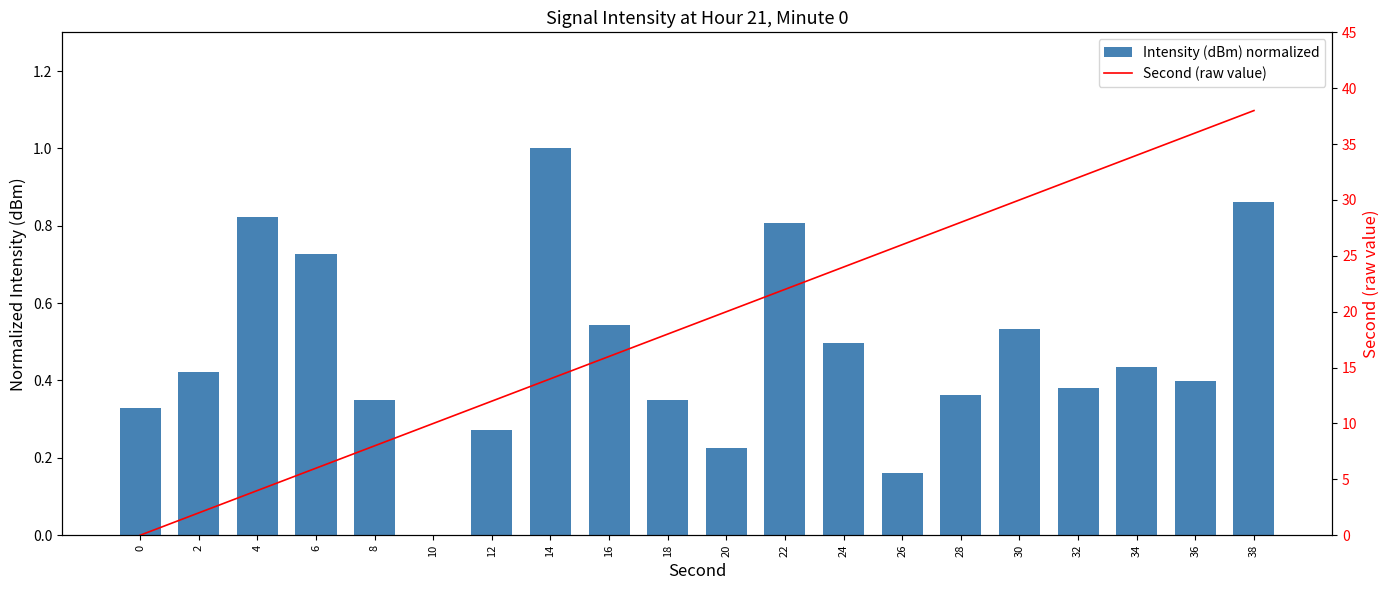

At how many categories does at least one series exceed 33?

3